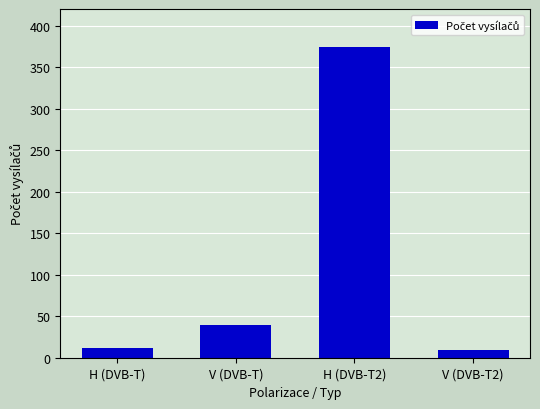

What is the label of the 1st bar from the right?

V (DVB-T2)